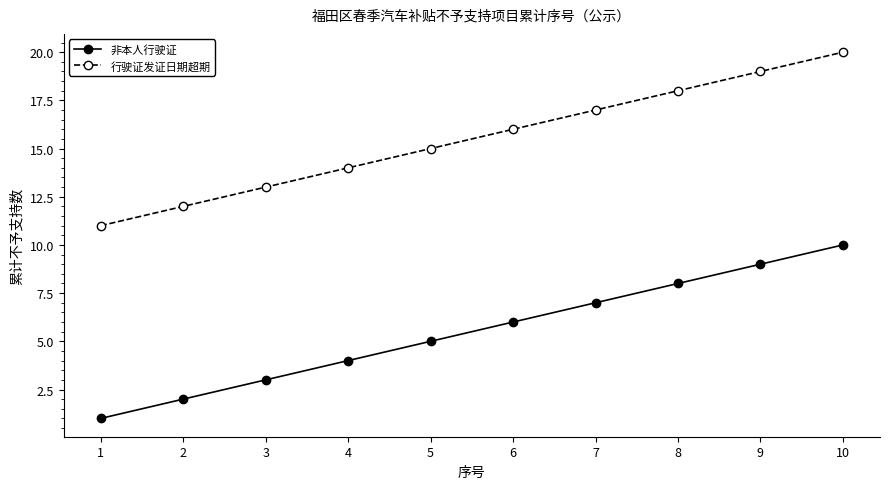

Which label corresponds to the largest value in the chart?

10